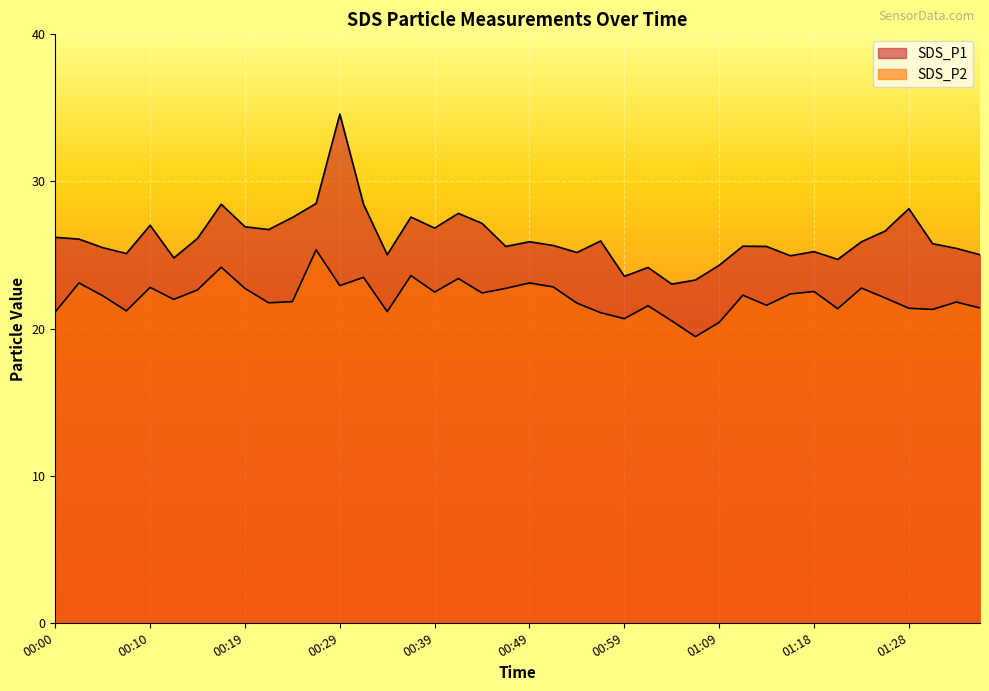

True or false: SDS_P1 and SDS_P2 cross at least once.

False